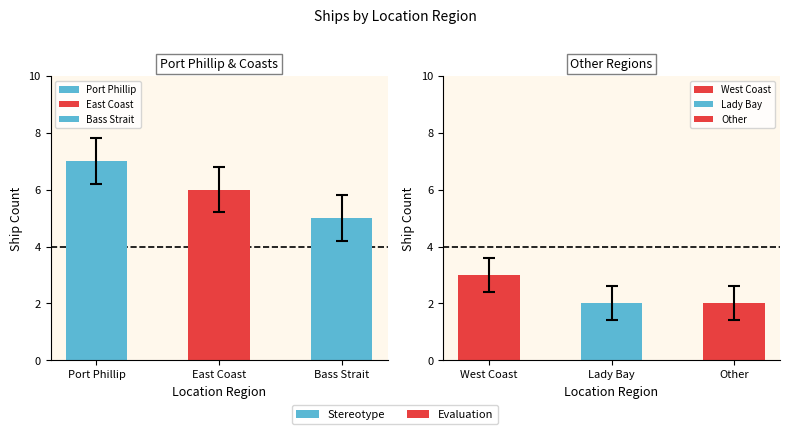

Read the value at Bass Strait.

5